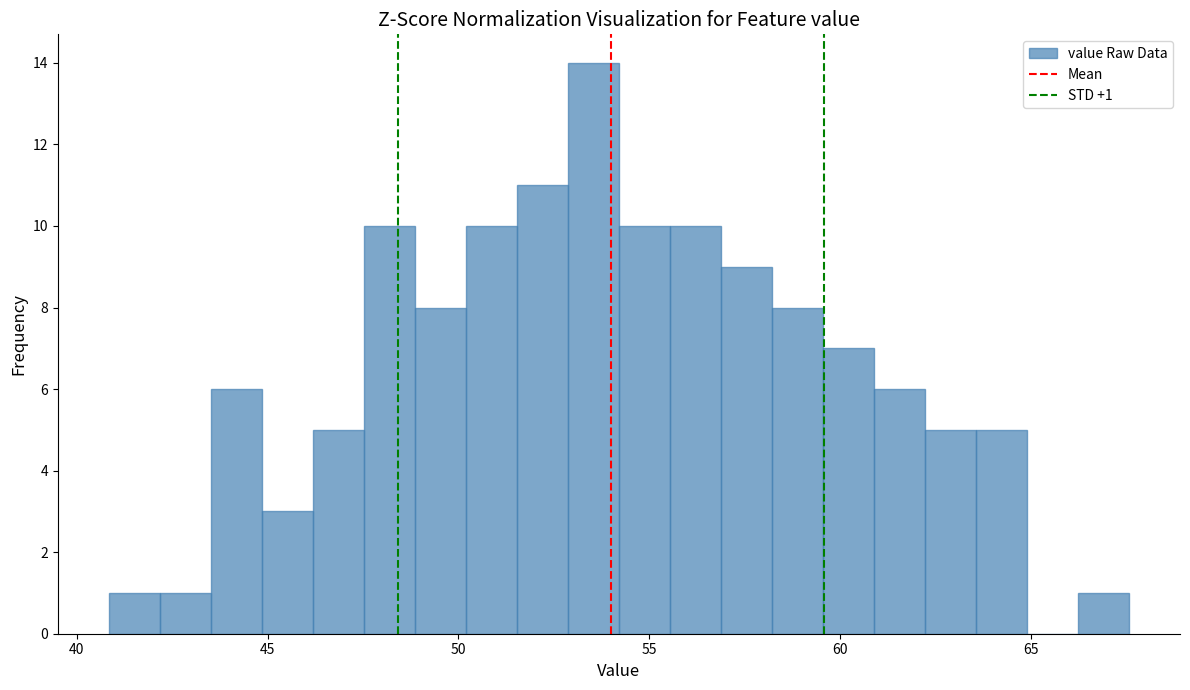

Read against the x-axis, roughly where is the centre of the tallest bar?

53.5